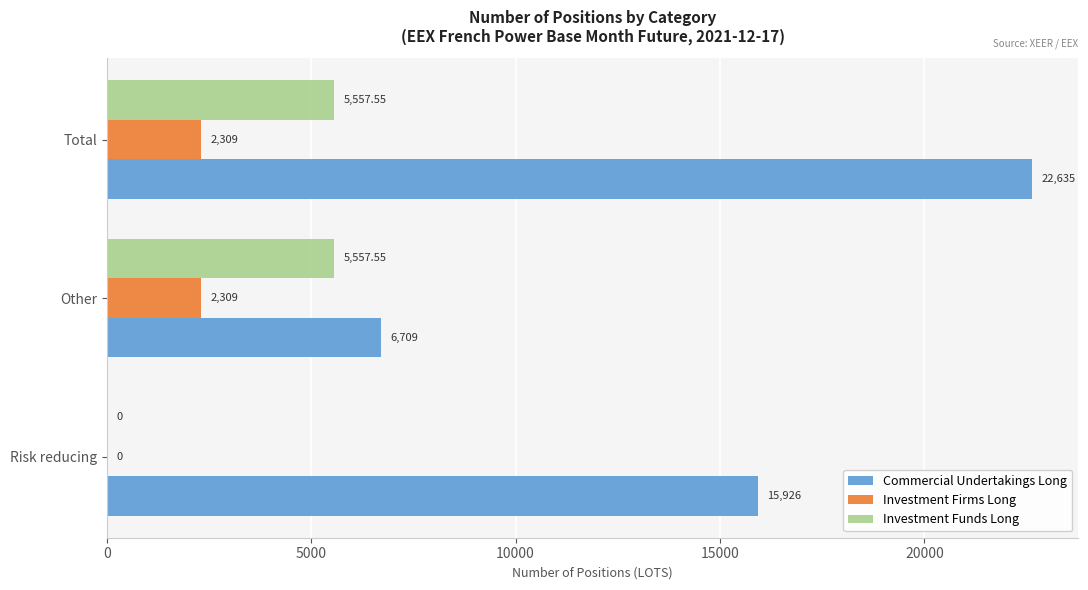

How many Commercial Undertakings Long values are between 6709 and 22635?

3